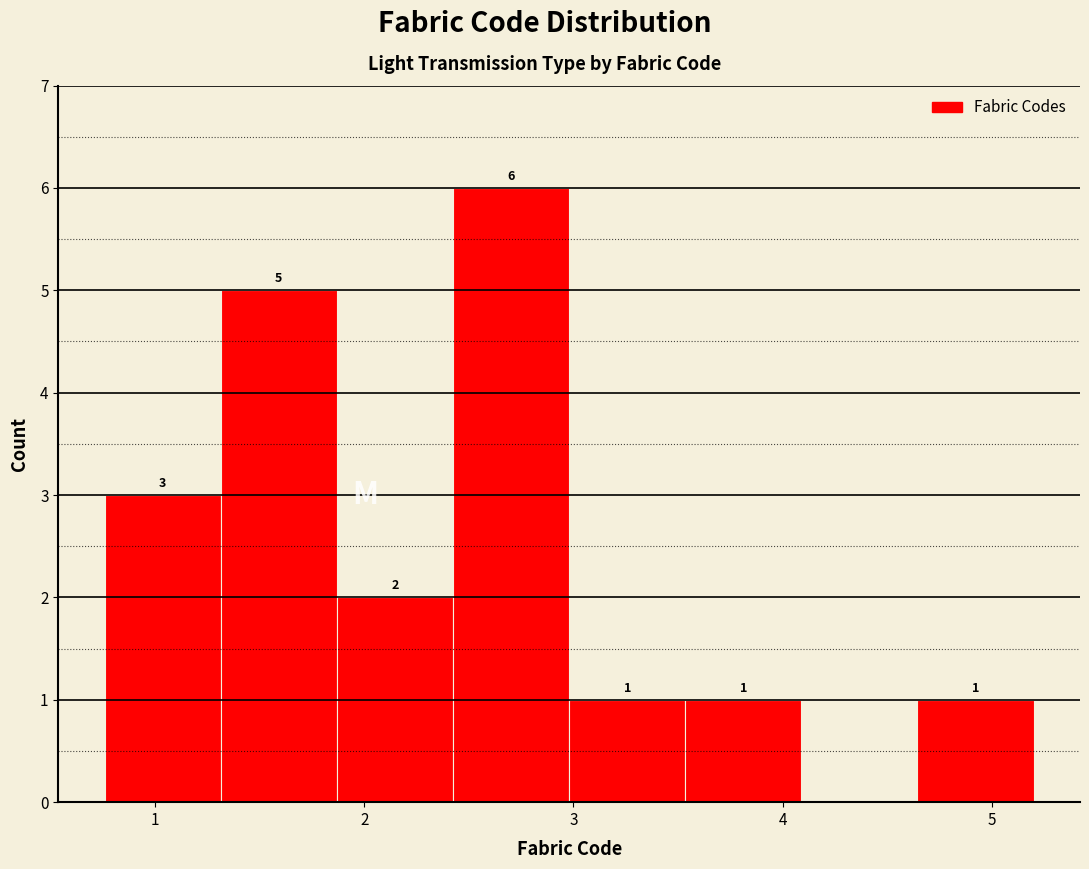

Over which range of the x-axis is the bar tallest?

2.4 to 3.0